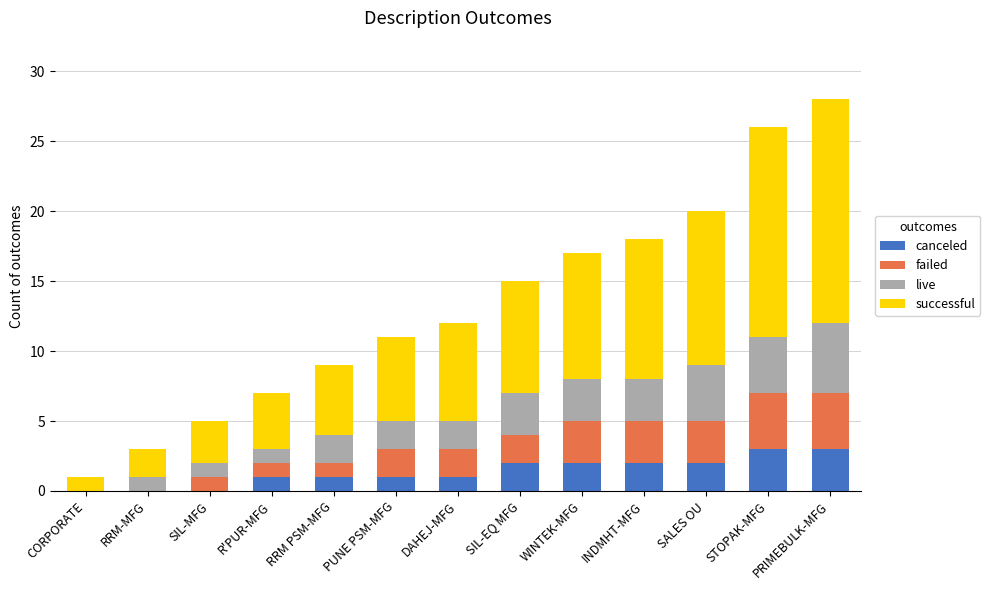

What value does the canceled series have at STOPAK-MFG?

3